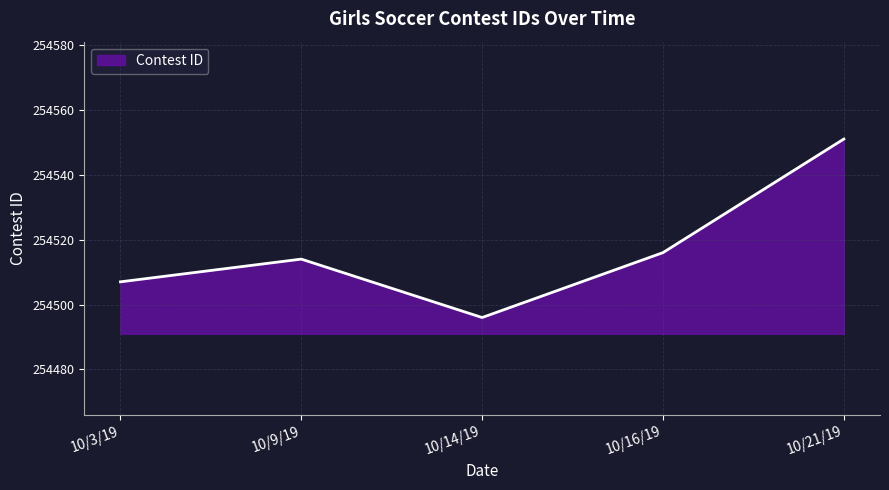

True or false: the data shows 100944 at 10/16/19.

False